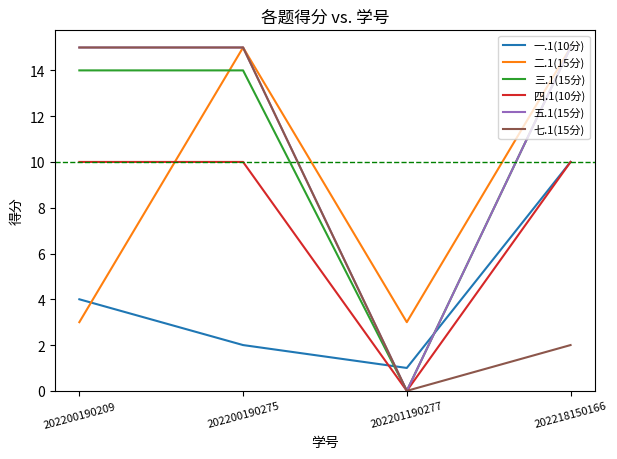

How many lines are shown in the chart?

6